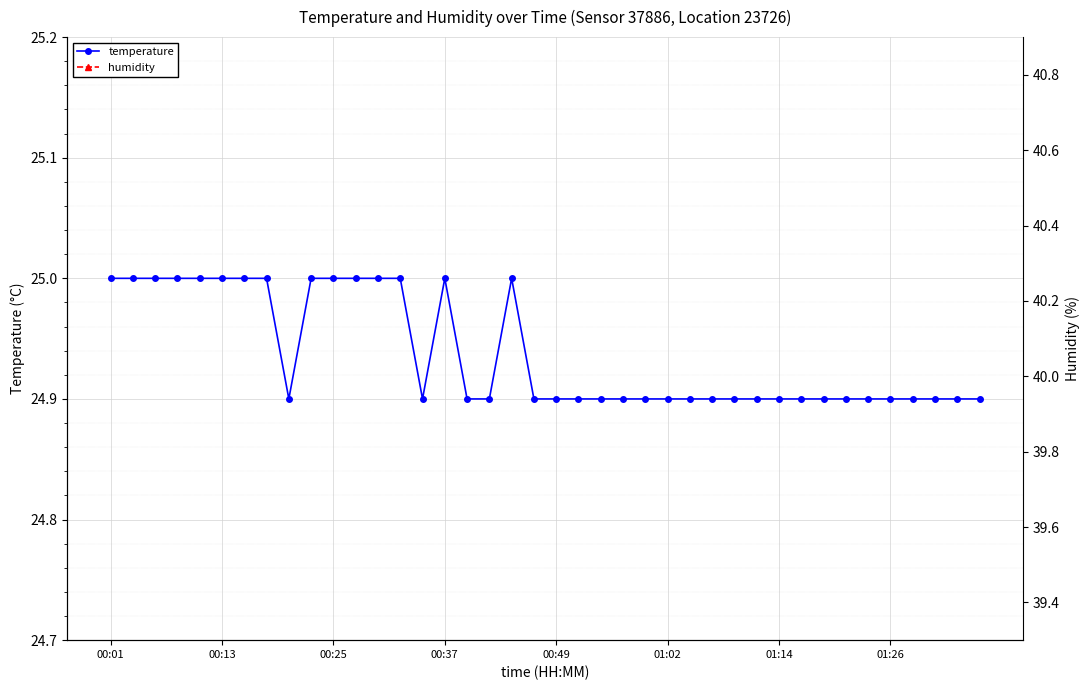

Which series has the largest total across all categories?

humidity